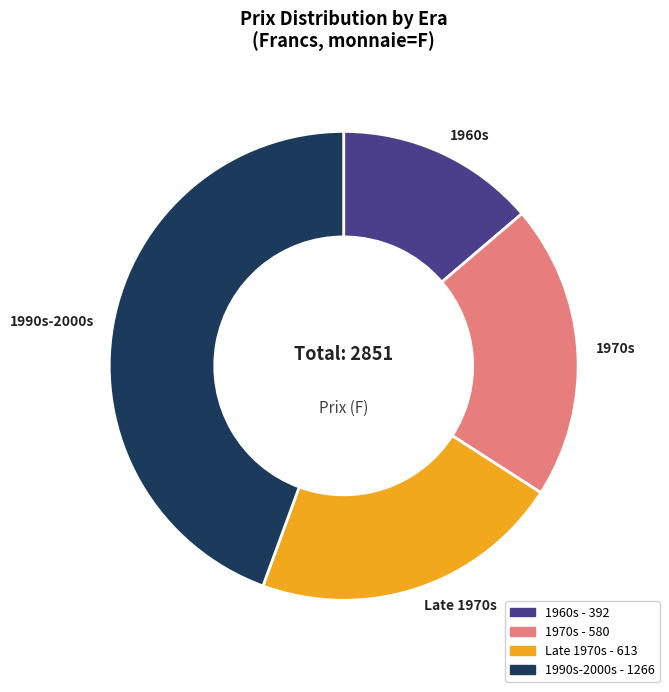

What is the ratio of the value at 1990s-2000s to the value at 1960s?

3.2